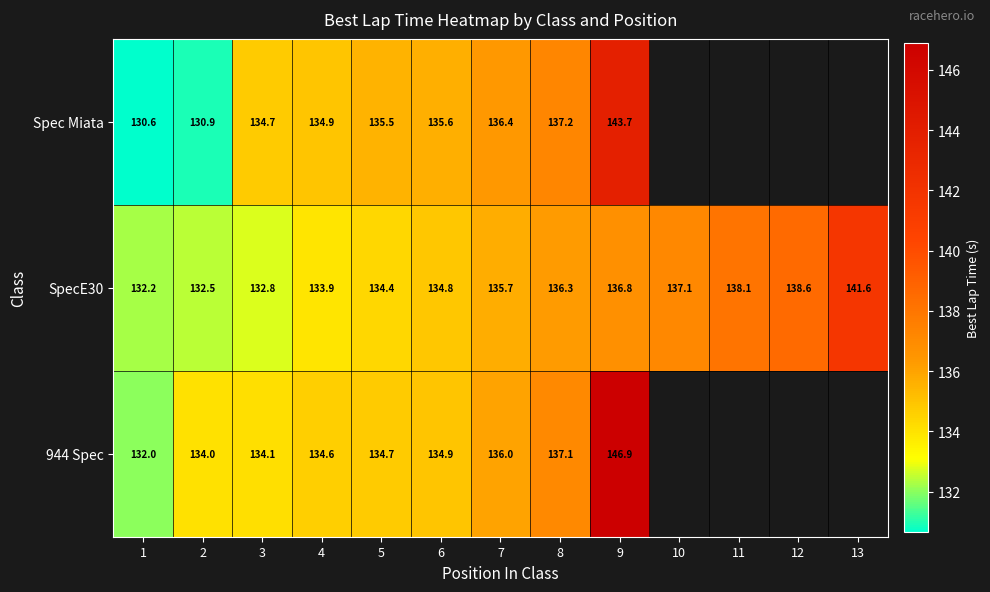

Is the value of Spec Miata at 9 greater than the value of SpecE30 at 13?

Yes